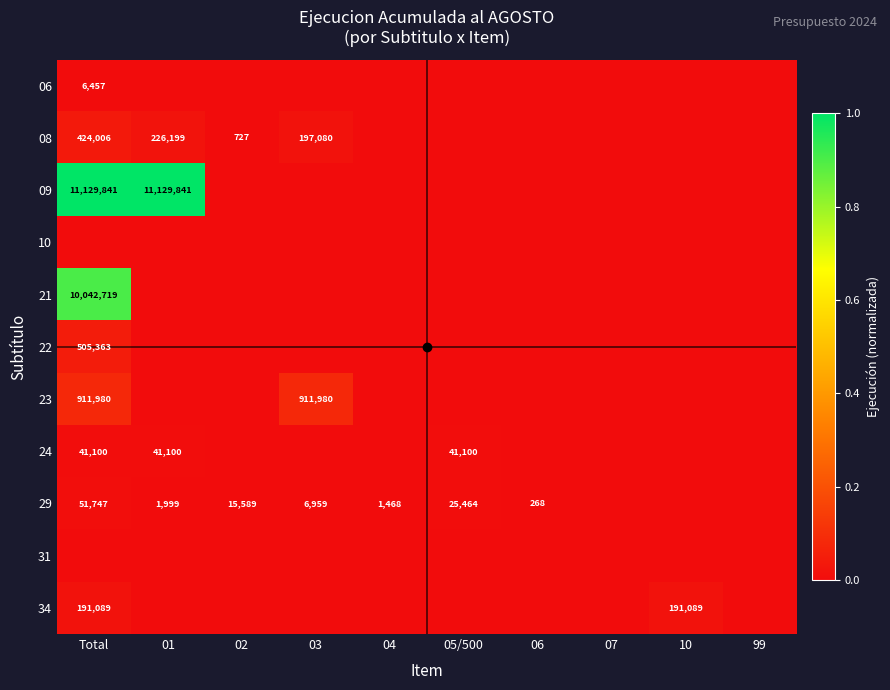

Rank the categories by 06 value from highest to lowest.

Total, 01, 02, 03, 04, 05/500, 06, 07, 10, 99